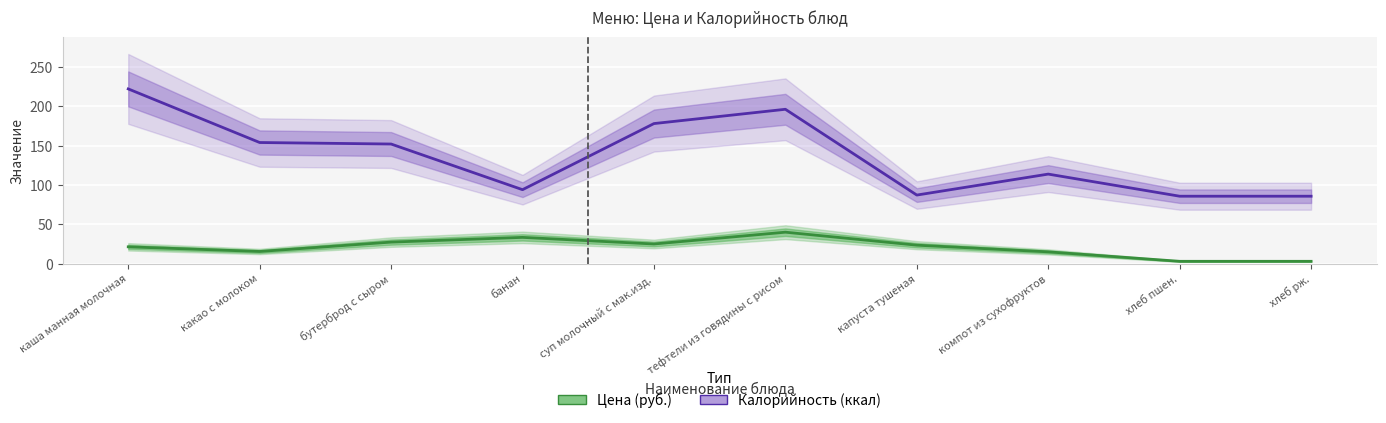

What is the difference between the maximum and minimum values in the Цена (руб.) series?

37.0